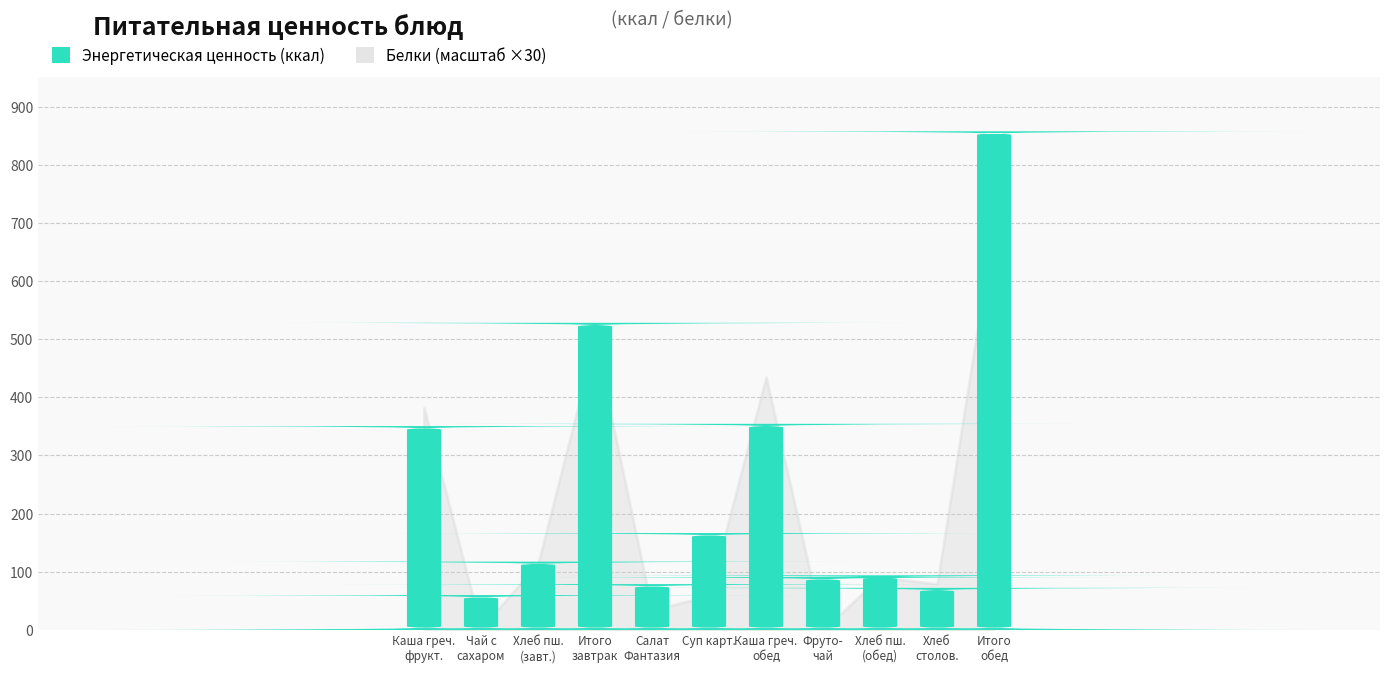

List the labels in order of value, smallest first.

Чай с
сахаром, Хлеб
столов., Салат
Фантазия, Фруто-
чай, Хлеб пш.
(обед), Хлеб пш.
(завт.), Суп карт., Каша греч.
фрукт., Каша греч.
обед, Итого
завтрак, Итого
обед